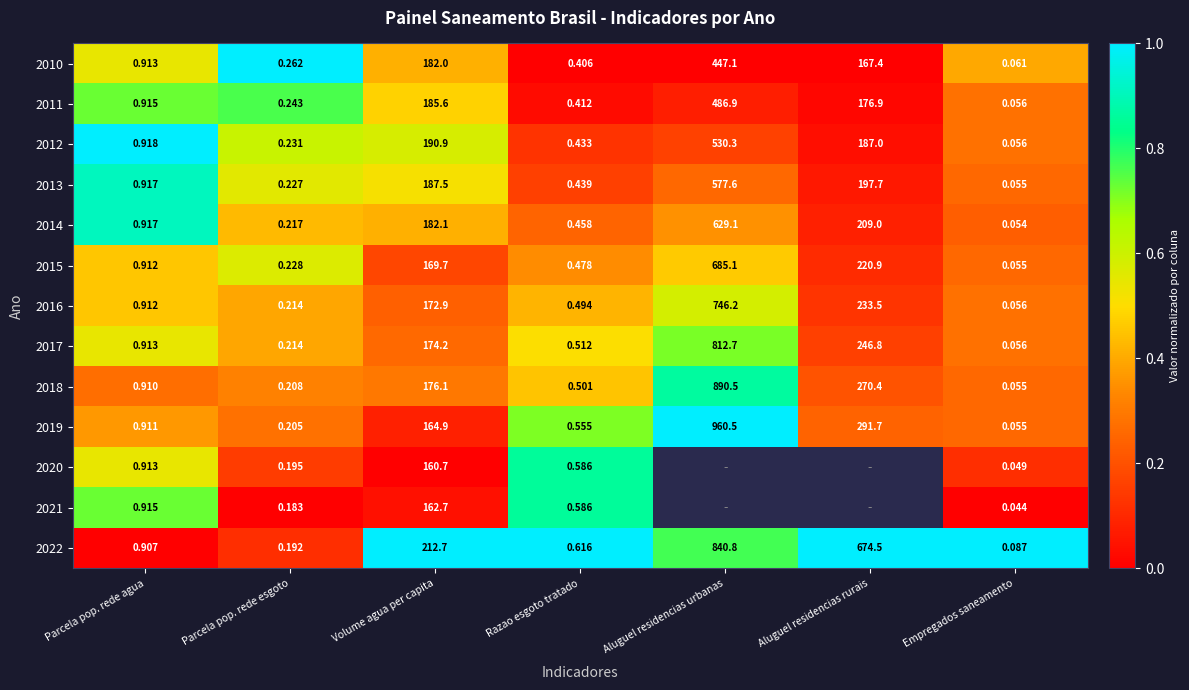

List the labels in order of 2013 value, smallest first.

Empregados saneamento, Parcela pop. rede esgoto, Razao esgoto tratado, Parcela pop. rede agua, Volume agua per capita, Aluguel residencias rurais, Aluguel residencias urbanas